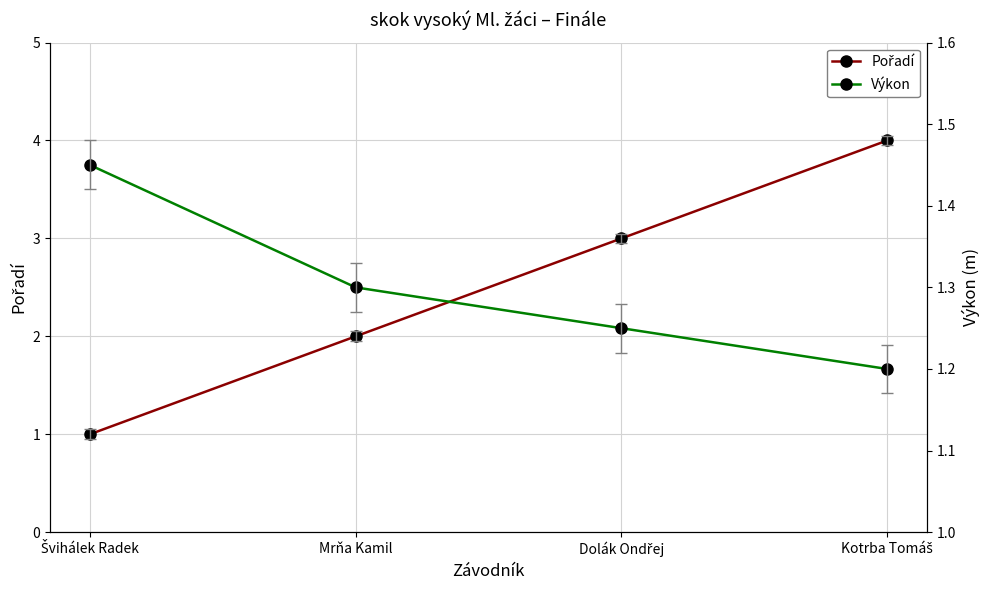

Which series changed the most between Švihálek Radek and Mrňa Kamil?

Pořadí